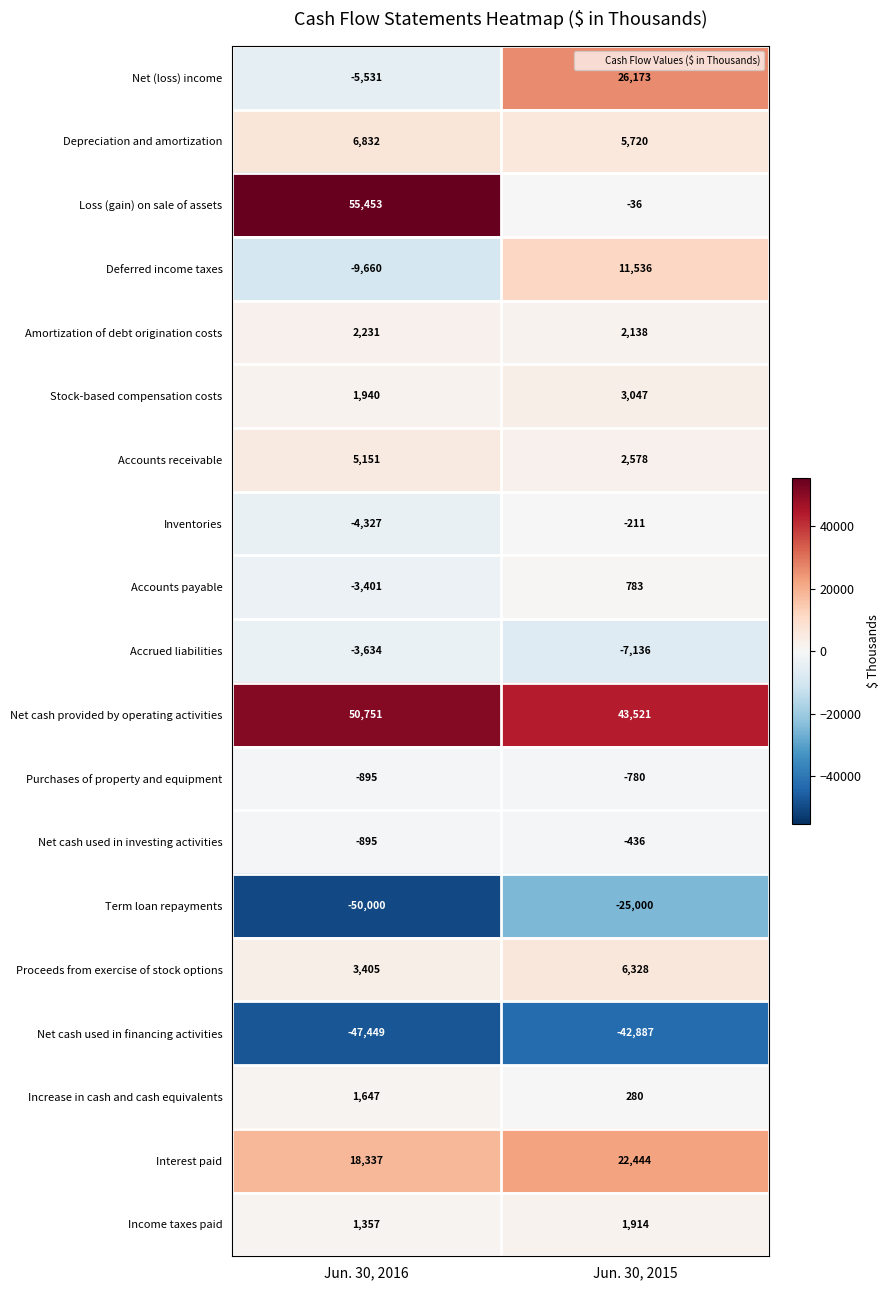

What is the total value across all series at Jun. 30, 2015?

49976